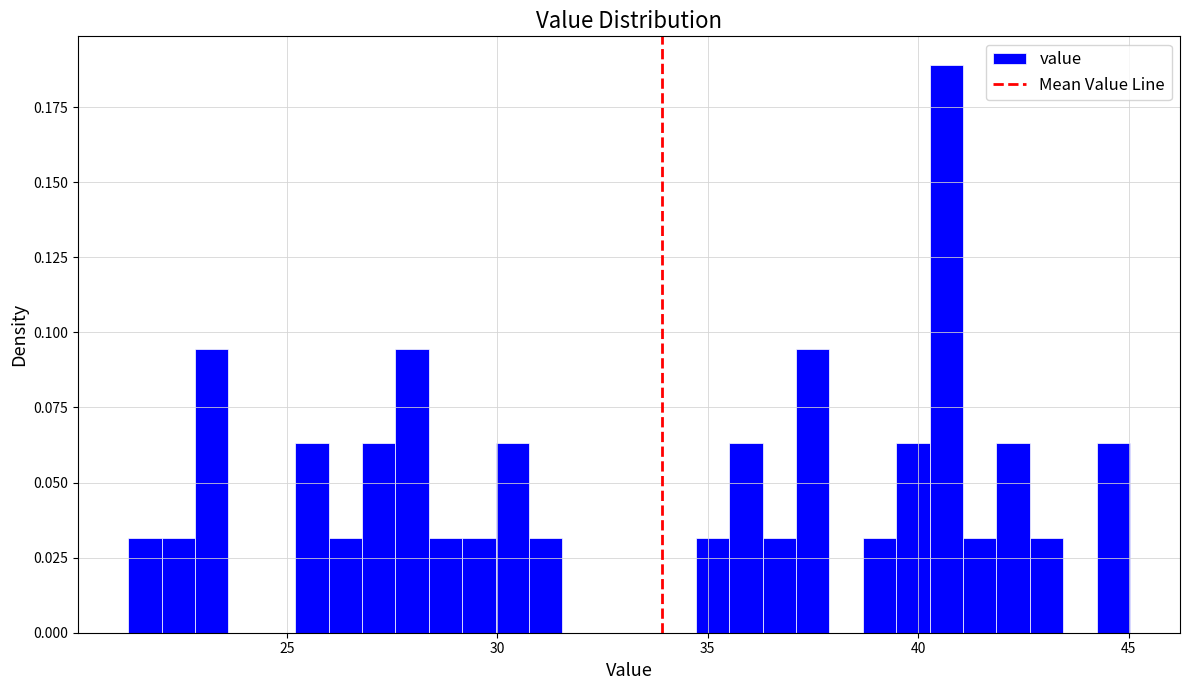

Around what value on the x-axis is the tallest bar? Give the approximate position of its centre, as read against the axis.

40.5